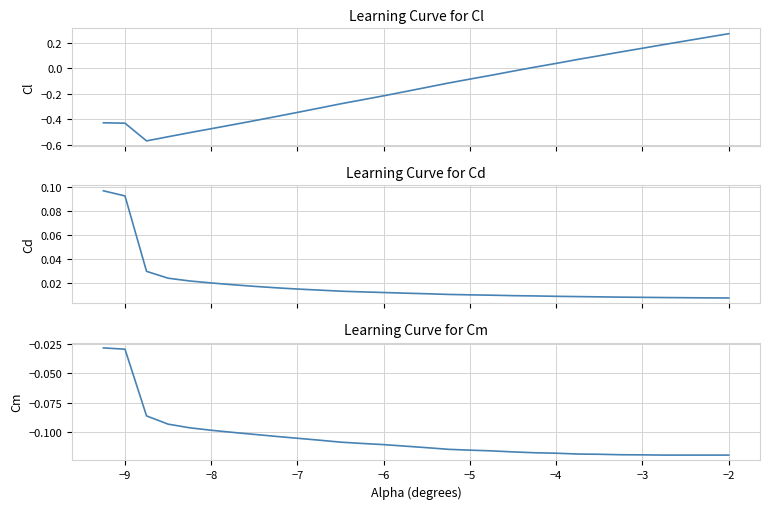

Is this an area chart (filled region under the line)?

No